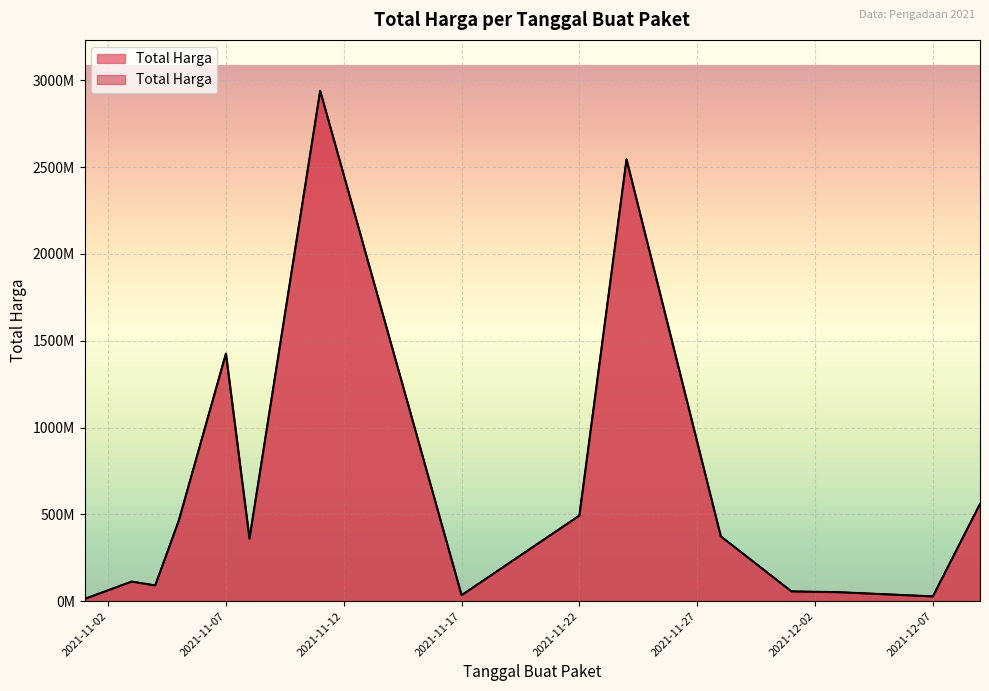

How many data points does each series have?

15